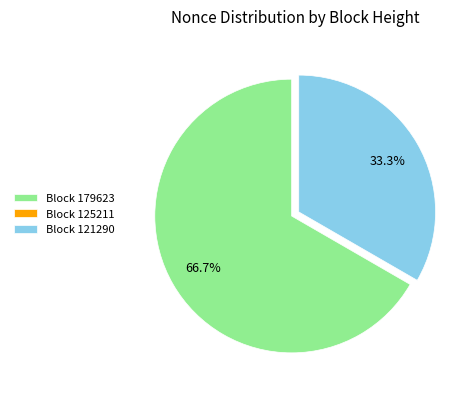

What percentage is NOT represented by Block 121290?

66.7%